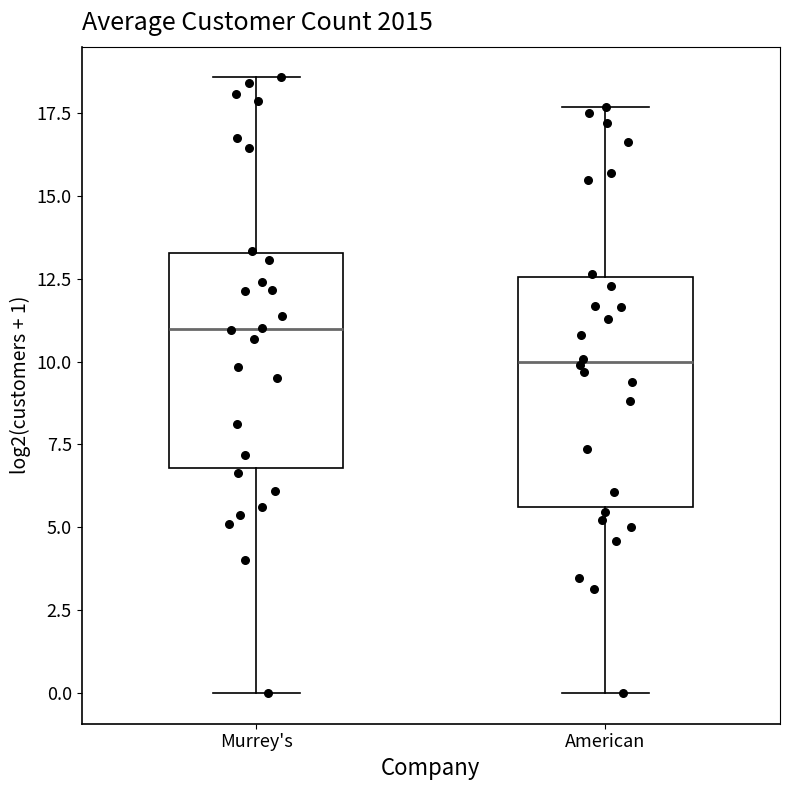

Where does the median line of the box for Murrey's sit on the y-axis? The values are not printed on the chart, so give them approximately, as read against the axis.

11.0